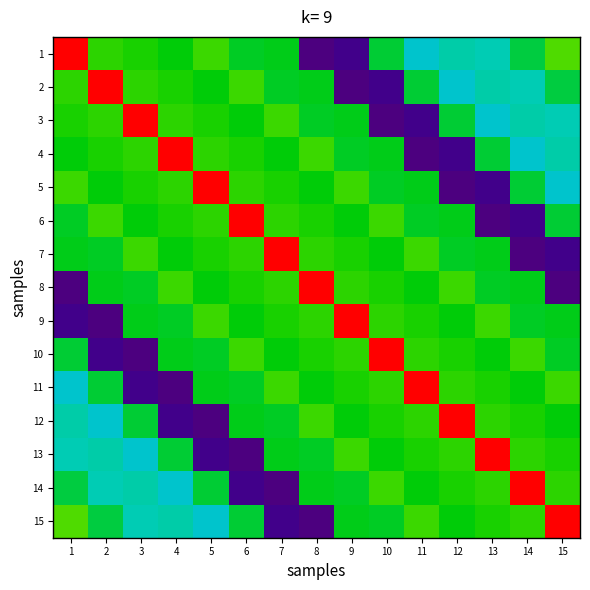

Reading left to right, list all the values displayed in this chart.

1: 1=72	2=46	3=45	4=43	5=47	6=41	7=42	8=1	9=3	10=40	11=29	12=32	13=31	14=39	15=48
2: 1=46	2=72	3=46	4=45	5=43	6=47	7=41	8=42	9=1	10=3	11=40	12=29	13=32	14=31	15=39
3: 1=45	2=46	3=72	4=46	5=45	6=43	7=47	8=41	9=42	10=1	11=3	12=40	13=29	14=32	15=31
4: 1=43	2=45	3=46	4=72	5=46	6=45	7=43	8=47	9=41	10=42	11=1	12=3	13=40	14=29	15=32
5: 1=47	2=43	3=45	4=46	5=72	6=46	7=45	8=43	9=47	10=41	11=42	12=1	13=3	14=40	15=29
6: 1=41	2=47	3=43	4=45	5=46	6=72	7=46	8=45	9=43	10=47	11=41	12=42	13=1	14=3	15=40
7: 1=42	2=41	3=47	4=43	5=45	6=46	7=72	8=46	9=45	10=43	11=47	12=41	13=42	14=1	15=3
8: 1=1	2=42	3=41	4=47	5=43	6=45	7=46	8=72	9=46	10=45	11=43	12=47	13=41	14=42	15=1
9: 1=3	2=1	3=42	4=41	5=47	6=43	7=45	8=46	9=72	10=46	11=45	12=43	13=47	14=41	15=42
10: 1=40	2=3	3=1	4=42	5=41	6=47	7=43	8=45	9=46	10=72	11=46	12=45	13=43	14=47	15=41
11: 1=29	2=40	3=3	4=1	5=42	6=41	7=47	8=43	9=45	10=46	11=72	12=46	13=45	14=43	15=47
12: 1=32	2=29	3=40	4=3	5=1	6=42	7=41	8=47	9=43	10=45	11=46	12=72	13=46	14=45	15=43
13: 1=31	2=32	3=29	4=40	5=3	6=1	7=42	8=41	9=47	10=43	11=45	12=46	13=72	14=46	15=45
14: 1=39	2=31	3=32	4=29	5=40	6=3	7=1	8=42	9=41	10=47	11=43	12=45	13=46	14=72	15=46
15: 1=48	2=39	3=31	4=32	5=29	6=40	7=3	8=1	9=42	10=41	11=47	12=43	13=45	14=46	15=72